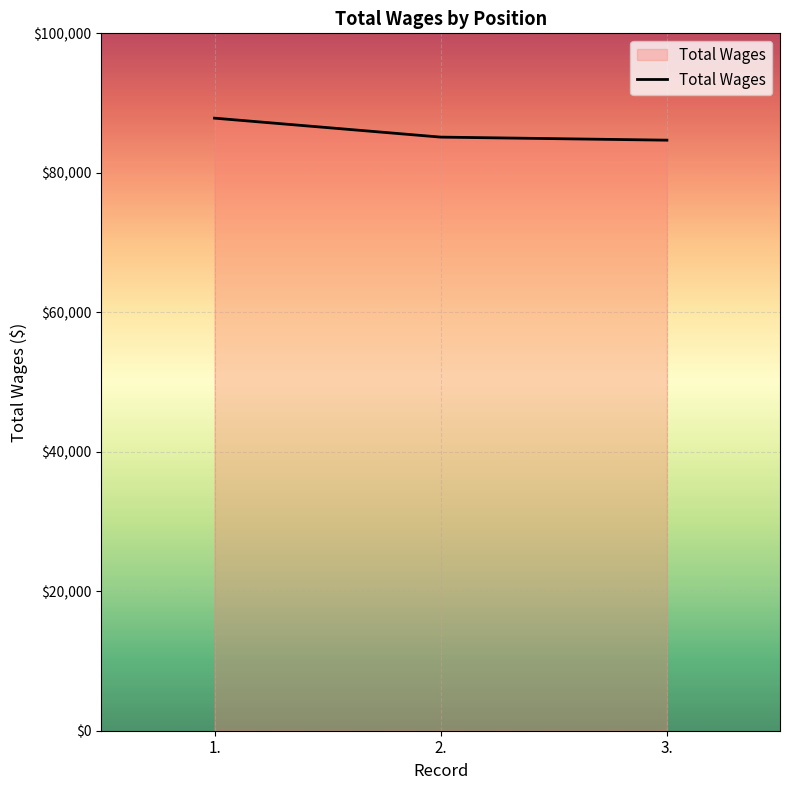

Reading left to right, list all the values displayed in this chart.

1.=87838	2.=85119	3.=84681